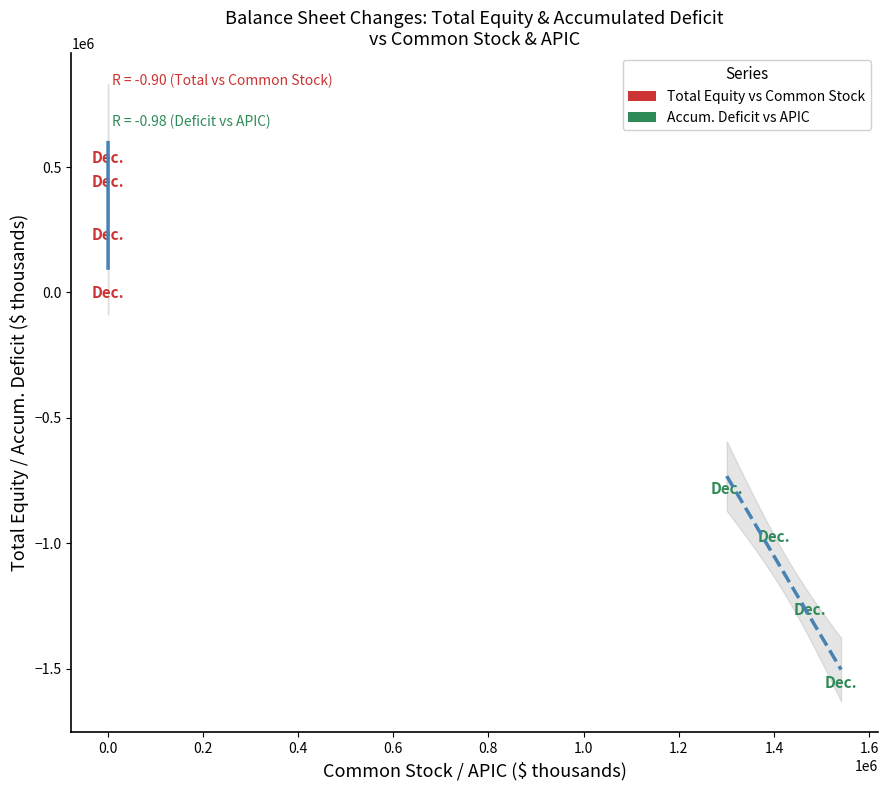

Which series contains the lowest Y value?

Accum. Deficit vs APIC